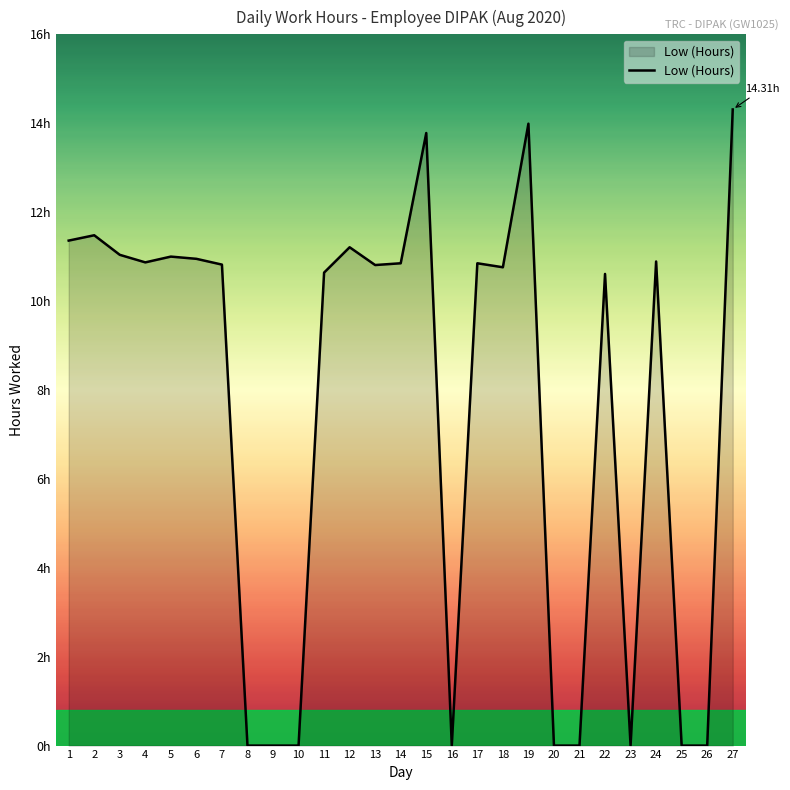

How many points are lower than both their immediate neighbors (excluding endpoints)?

5